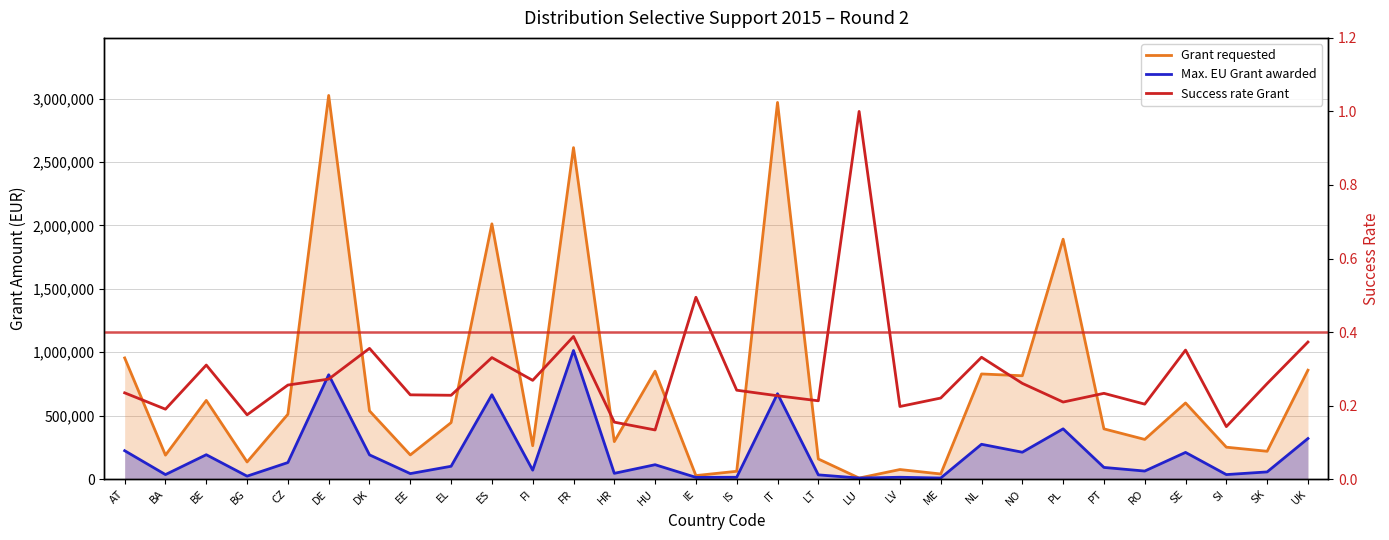

The value of Success rate Grant at IS is 0.2. True or false?

True